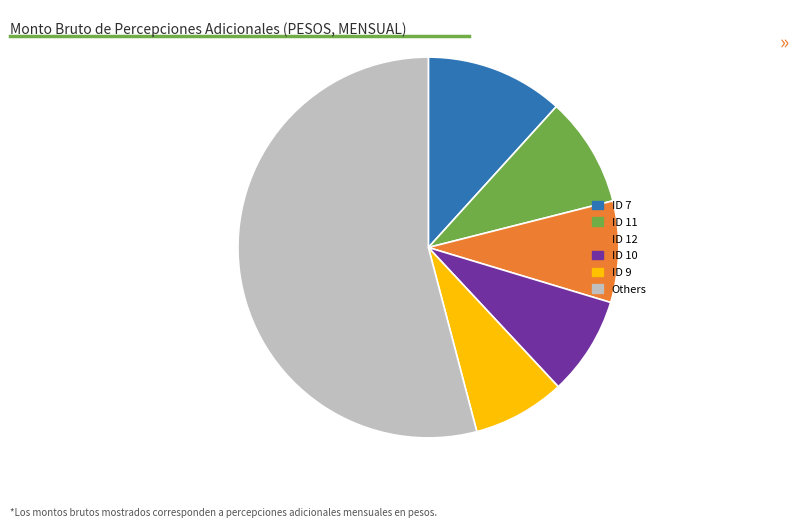

Does any single category account for the majority?

Yes